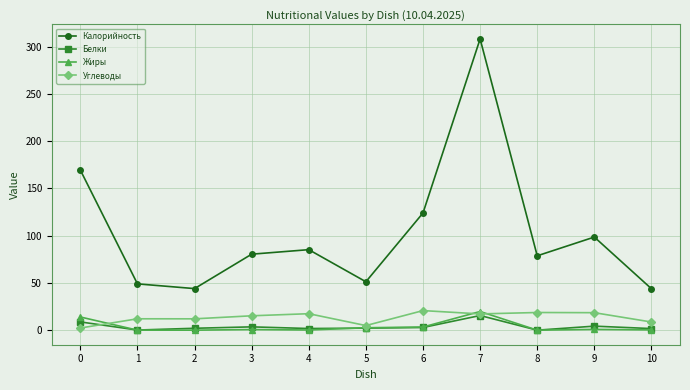

What is the total value across all series at 9?

122.1